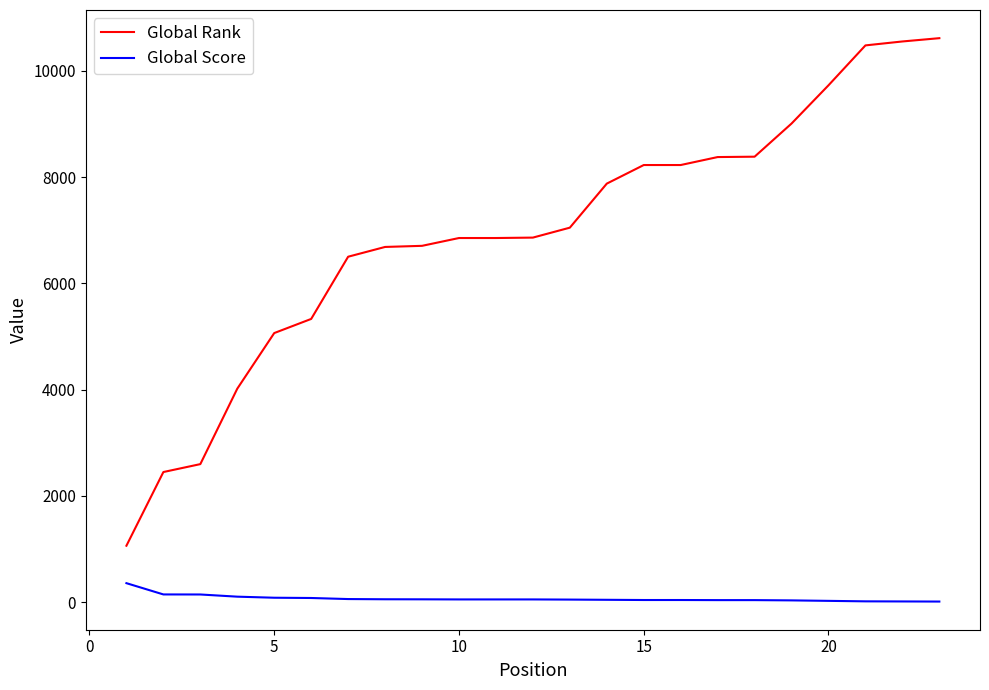

Which series has the largest range (max minus min)?

Global Rank